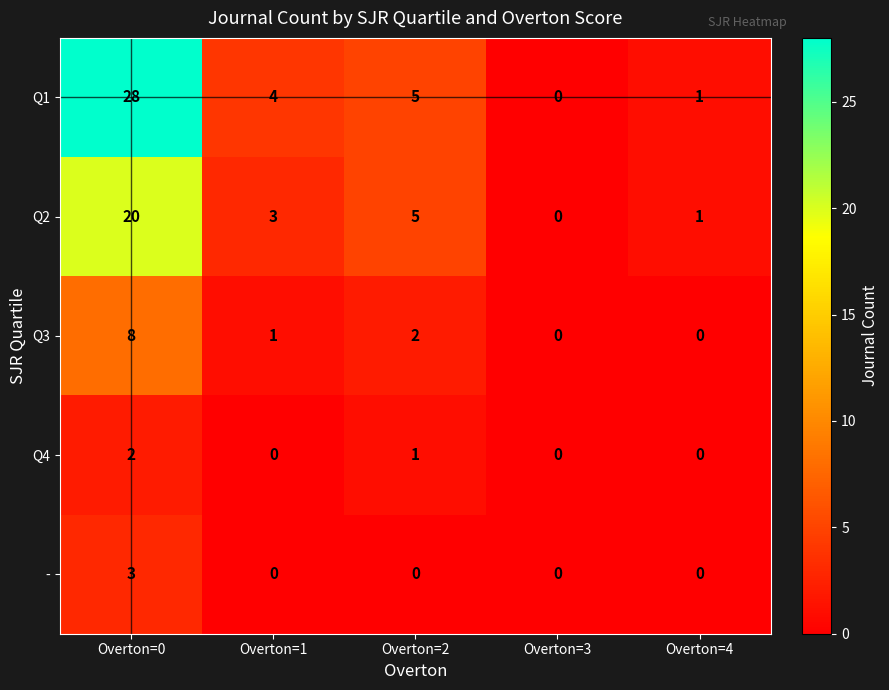

Between Overton=1 and Overton=2, which series saw the biggest shift?

Q2